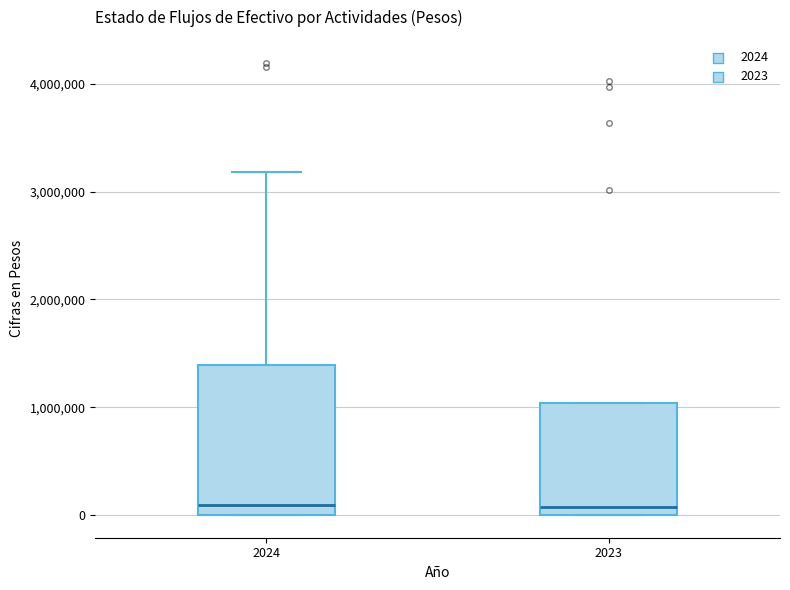

Reading left to right, read every box against the y-axis: the position of its median line, the range the box covers, and the ends of its whiskers. The values are not printed on the chart, so give them approximately, as read against the axis.

2024: median 100000, box 0 to 1400000, whiskers 0 to 3200000
2023: median 100000, box 0 to 1000000, whiskers 0 to 1000000